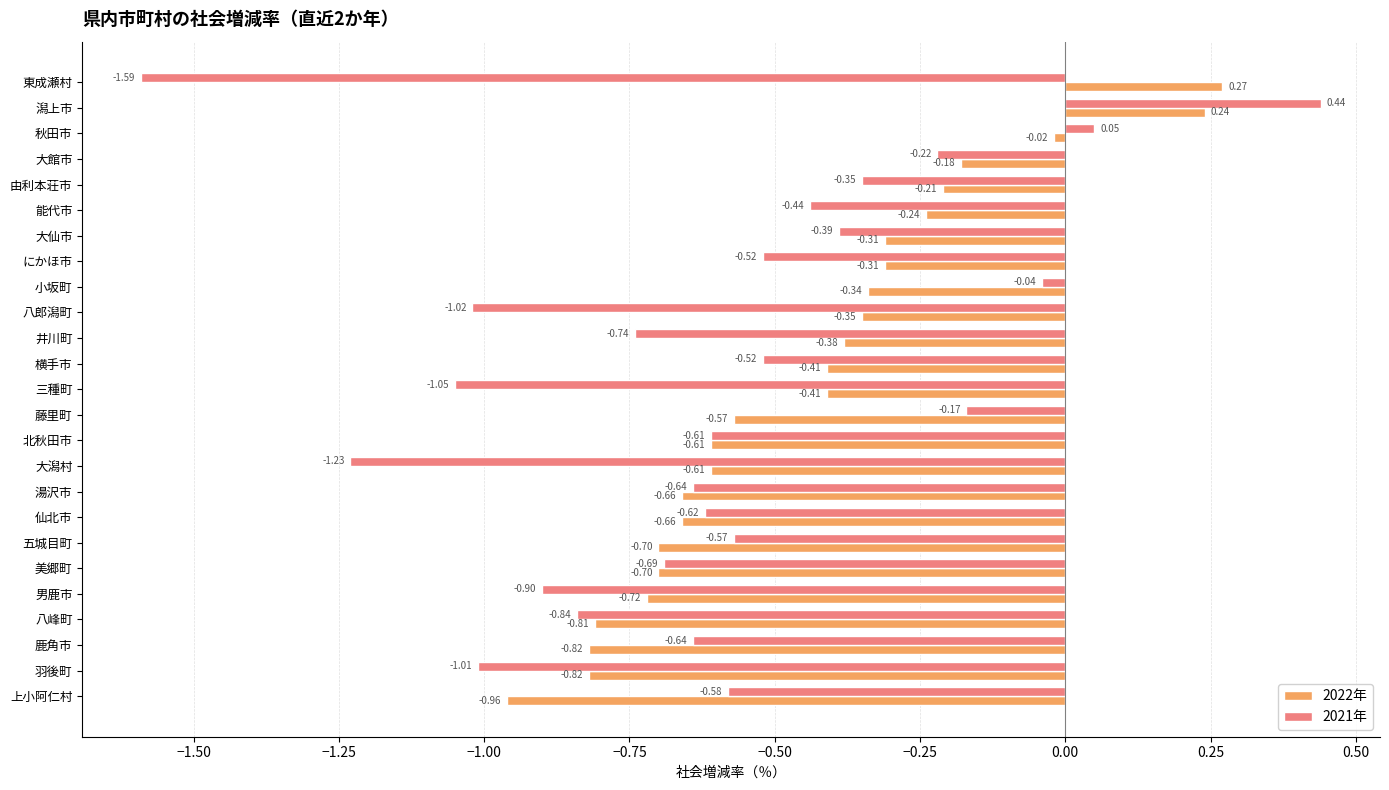

What is the difference between the maximum and minimum values in the 2022年 series?

1.2